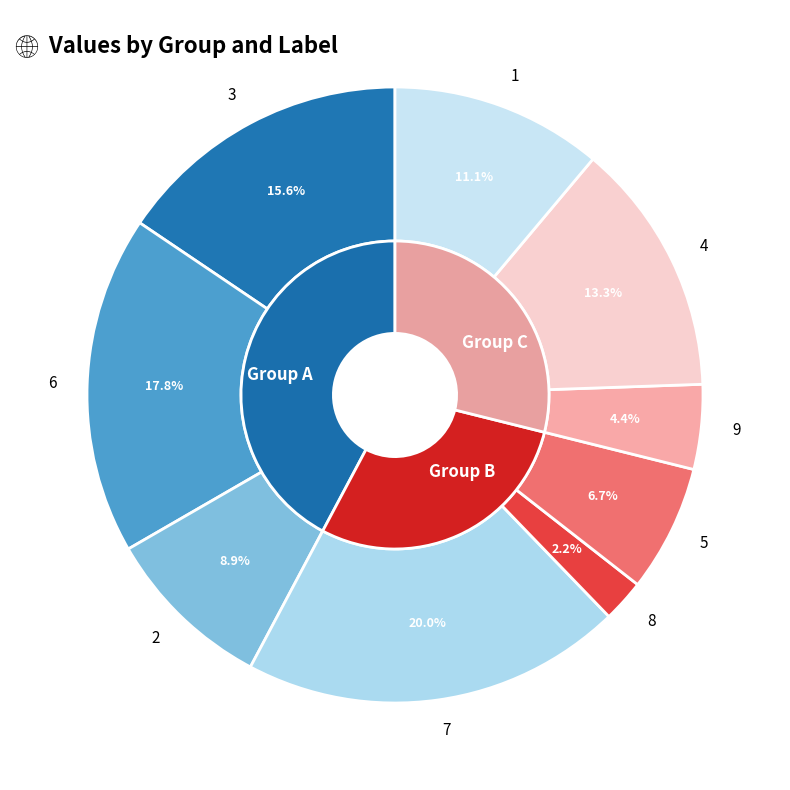

Count the number of slices in the pie.

9